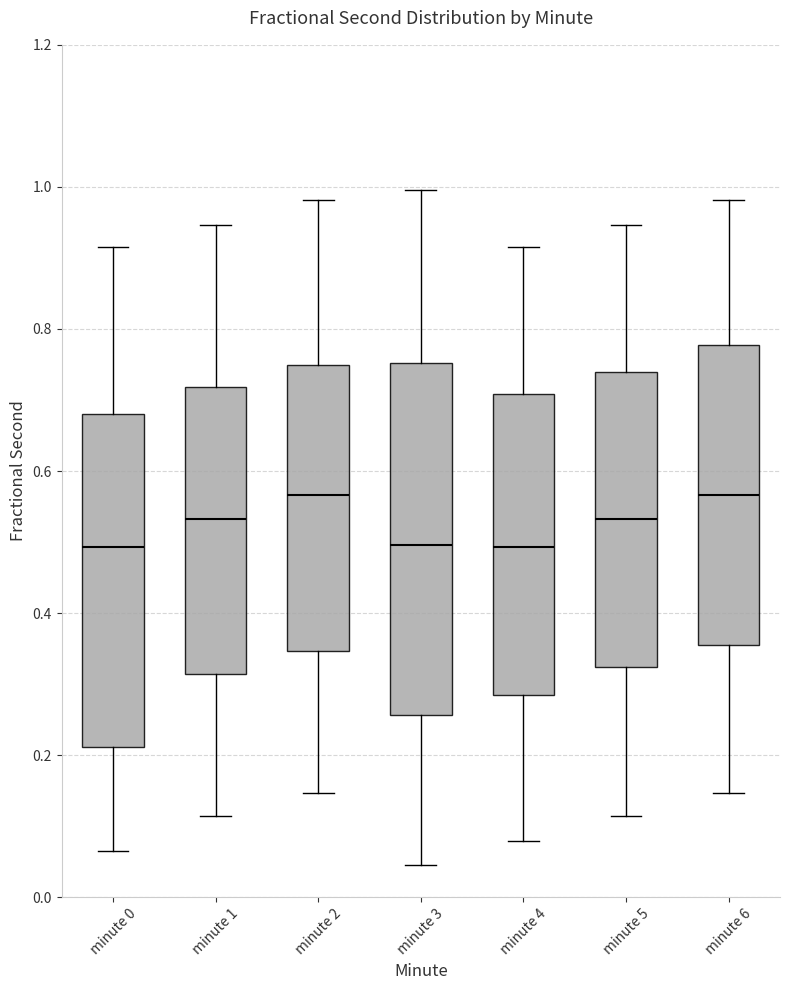

Reading left to right, transcribe this box plot: for each box, give where its median line is, the range the box spans, and where its two whiskers end, as read against the y-axis. The values are not printed on the chart, so give them approximately, as read against the axis.

minute 0: median 0.50, box 0.22 to 0.68, whiskers 0.06 to 0.92
minute 1: median 0.54, box 0.32 to 0.72, whiskers 0.12 to 0.94
minute 2: median 0.56, box 0.34 to 0.74, whiskers 0.14 to 0.98
minute 3: median 0.50, box 0.26 to 0.76, whiskers 0.04 to 1.00
minute 4: median 0.50, box 0.28 to 0.70, whiskers 0.08 to 0.92
minute 5: median 0.54, box 0.32 to 0.74, whiskers 0.12 to 0.94
minute 6: median 0.56, box 0.36 to 0.78, whiskers 0.14 to 0.98